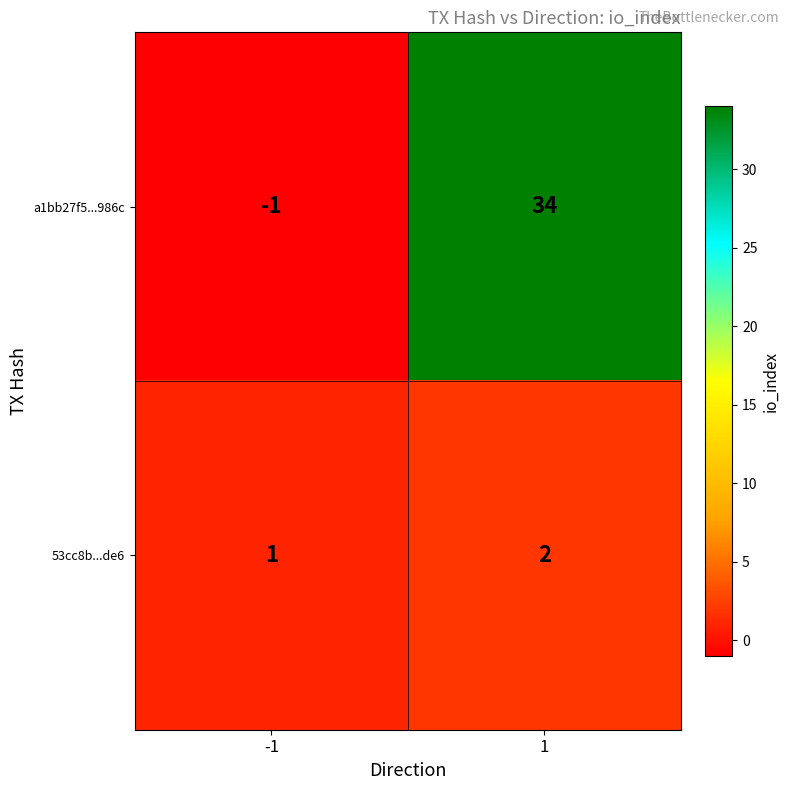

Which series changed the most between -1 and 1?

a1bb27f5...986c